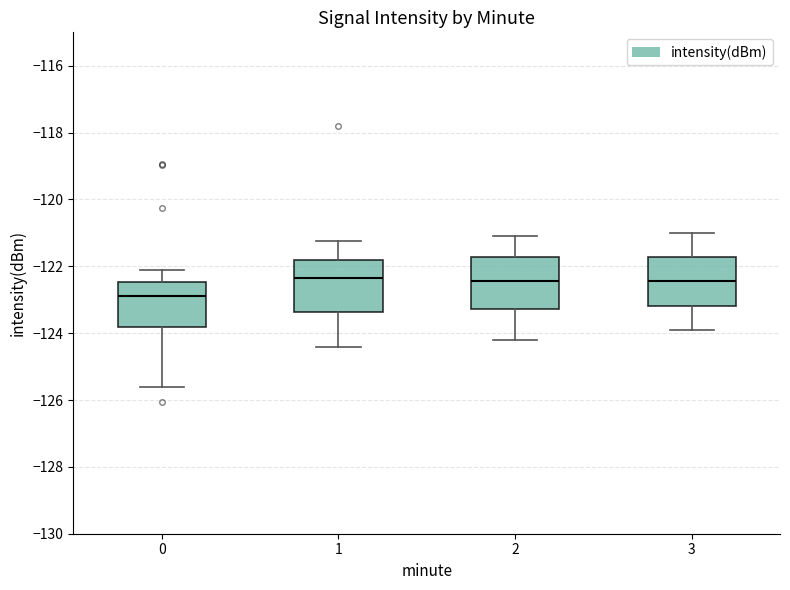

Where does the median line of the box at x = 3 sit on the y-axis? The values are not printed on the chart, so give them approximately, as read against the axis.

-122.4